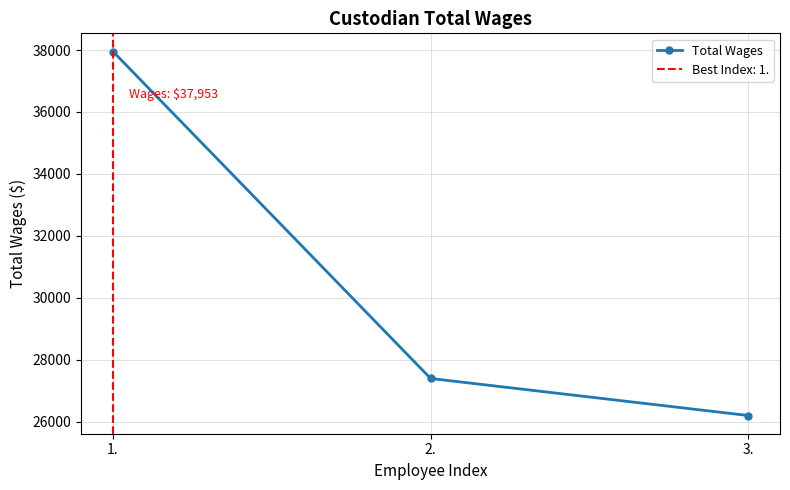

What is the value of the 2nd point from the left?

27391